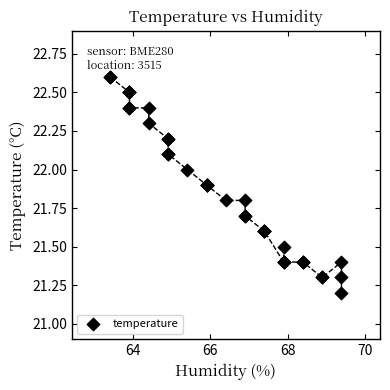

What Y value in the scatter plot is closest to 21?

21.2